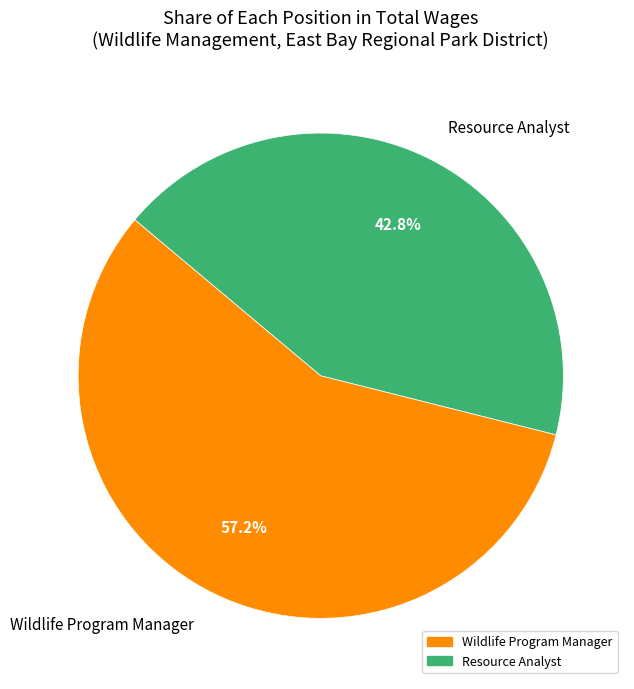

Does any single category account for the majority?

Yes